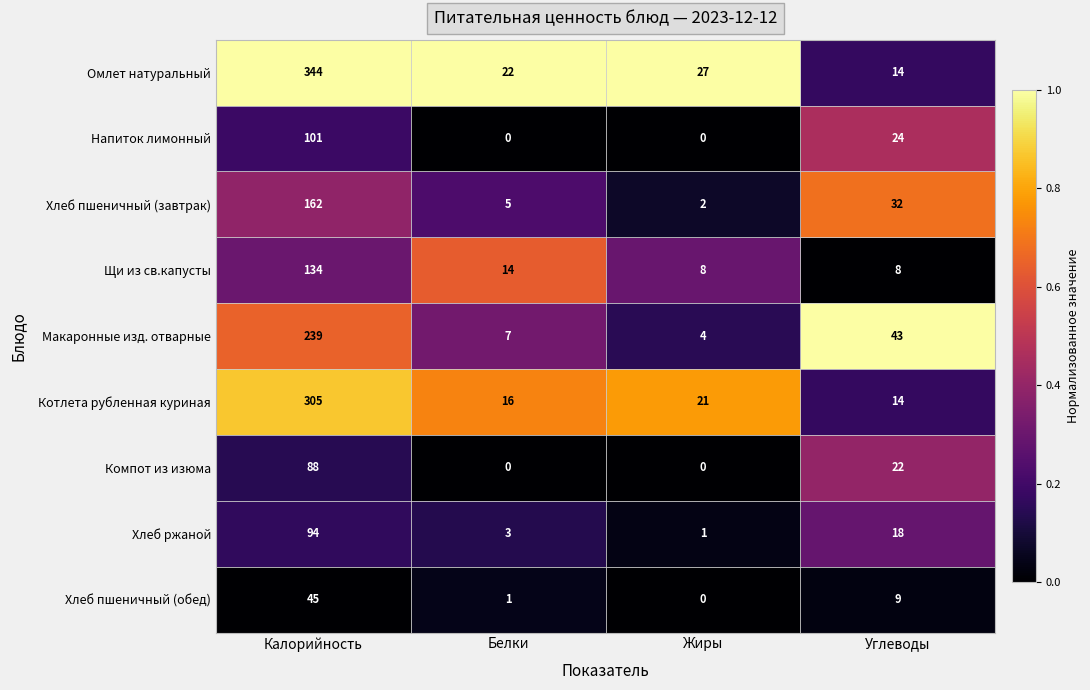

The value of Напиток лимонный at Калорийность is 101. True or false?

True